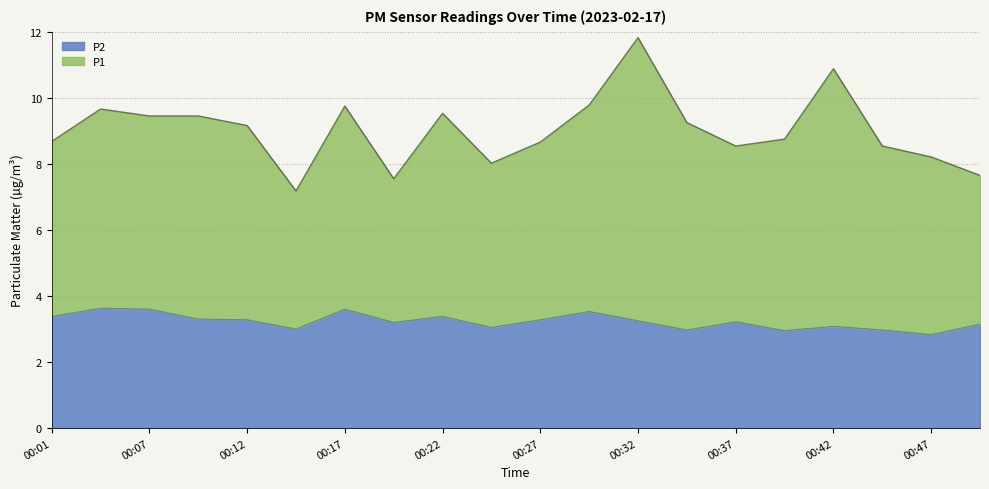

What is the average value?

3.2